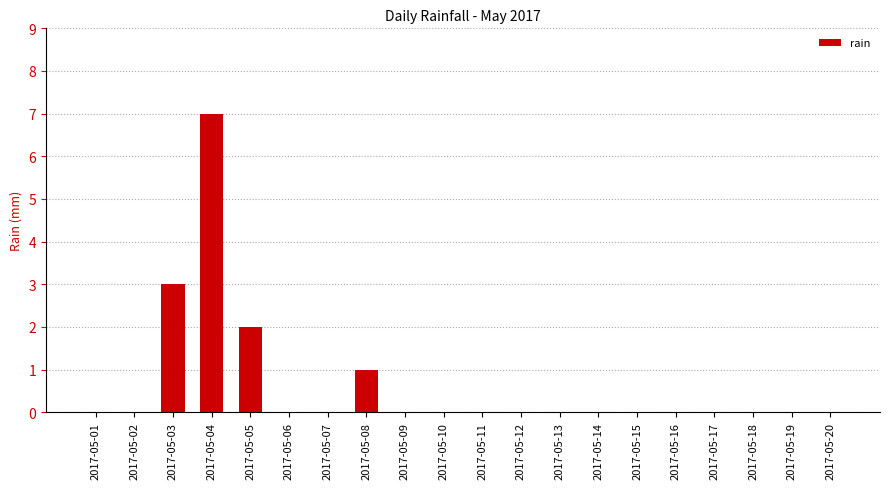

What is the maximum value shown in the chart?

7